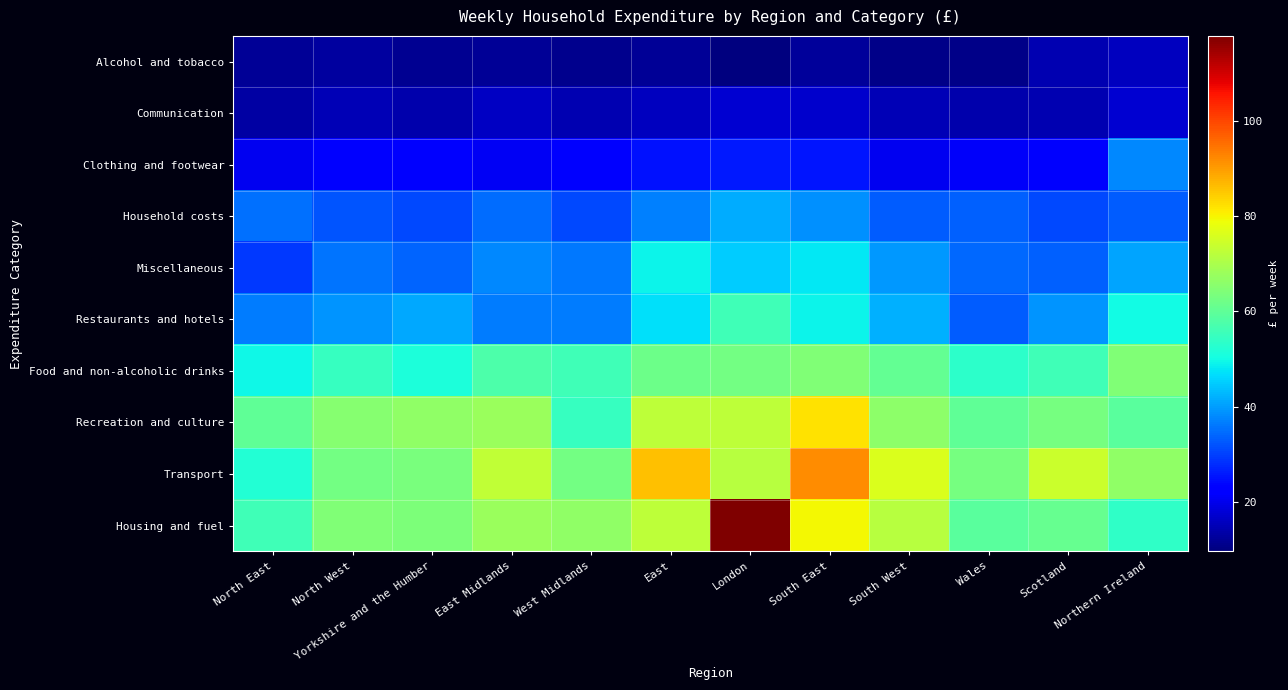

Reading left to right, extract all data points from this chart.

Alcohol and tobacco: North East=11.8	North West=12.6	Yorkshire and the Humber=11.7	East Midlands=12.1	West Midlands=11.0	East=11.9	London=9.6	South East=12.5	South West=10.7	Wales=10.7	Scotland=14.6	Northern Ireland=15.6
Communication: North East=13.4	North West=14.7	Yorkshire and the Humber=14.2	East Midlands=16.1	West Midlands=14.3	East=15.7	London=17.4	South East=16.9	South West=14.8	Wales=14.1	Scotland=14.3	Northern Ireland=17.5
Clothing and footwear: North East=20.4	North West=22.9	Yorkshire and the Humber=21.9	East Midlands=20.9	West Midlands=22.1	East=25.1	London=25.8	South East=25.6	South West=20.2	Wales=21.3	Scotland=21.7	Northern Ireland=37.8
Household costs: North East=35.4	North West=32.4	Yorkshire and the Humber=31.1	East Midlands=34.6	West Midlands=30.9	East=36.7	London=41.7	South East=38.7	South West=32.9	Wales=33.4	Scotland=31.0	Northern Ireland=33.0
Miscellaneous: North East=29.3	North West=35.7	Yorkshire and the Humber=34.0	East Midlands=37.7	West Midlands=36.1	East=49.3	London=44.9	South East=48.0	South West=39.4	Wales=34.5	Scotland=33.6	Northern Ireland=40.6
Restaurants and hotels: North East=36.4	North West=38.8	Yorkshire and the Humber=41.1	East Midlands=36.6	West Midlands=36.5	East=47.2	London=55.8	South East=49.1	South West=41.9	Wales=33.0	Scotland=39.1	Northern Ireland=50.2
Food and non-alcoholic drinks: North East=49.6	North West=54.8	Yorkshire and the Humber=51.4	East Midlands=57.8	West Midlands=55.8	East=61.7	London=62.6	South East=64.2	South West=60.4	Wales=53.2	Scotland=56.1	Northern Ireland=64.2
Recreation and culture: North East=60.1	North West=65.2	Yorkshire and the Humber=66.4	East Midlands=67.9	West Midlands=54.6	East=72.6	London=72.6	South East=82.1	South West=65.9	Wales=60.3	Scotland=63.2	Northern Ireland=59.5
Transport: North East=52.1	North West=62.6	Yorkshire and the Humber=63.7	East Midlands=72.9	West Midlands=62.9	East=85.9	London=71.7	South East=91.9	South West=76.3	Wales=63.3	Scotland=74.0	Northern Ireland=66.3
Housing and fuel: North East=55.8	North West=64.2	Yorkshire and the Humber=64.0	East Midlands=67.6	West Midlands=66.5	East=72.5	London=117.9	South East=79.5	South West=71.4	Wales=59.5	Scotland=61.0	Northern Ireland=53.7